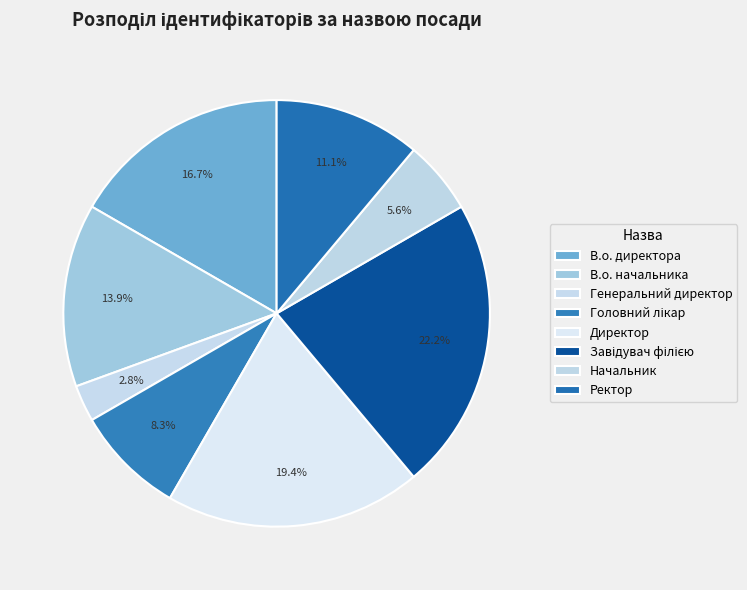

Does Начальник represent more than half of the total?

No